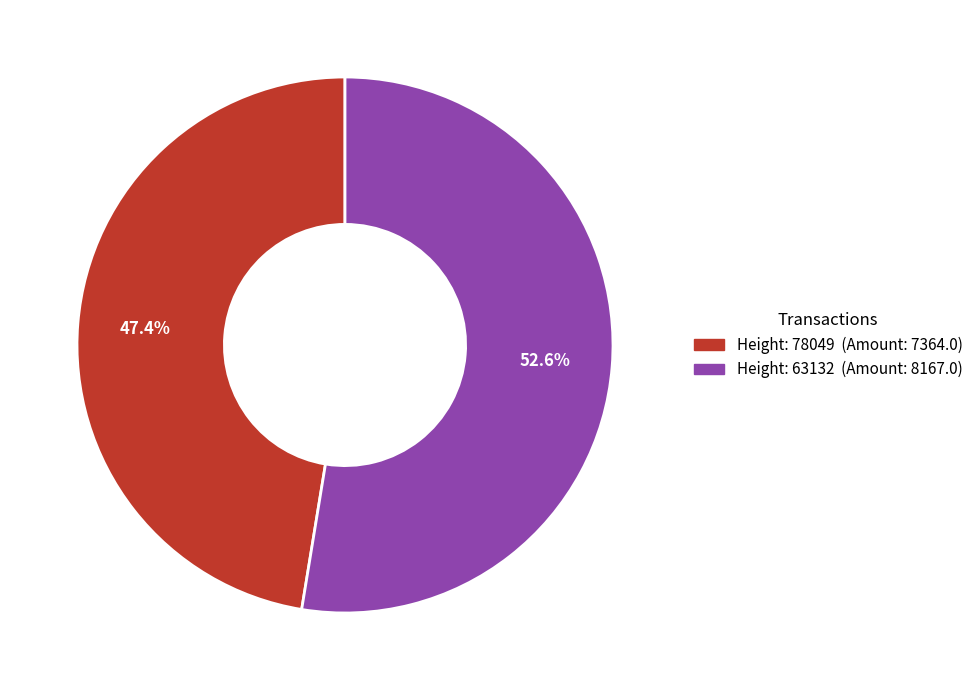

Is there any slice that represents more than half of the pie?

Yes